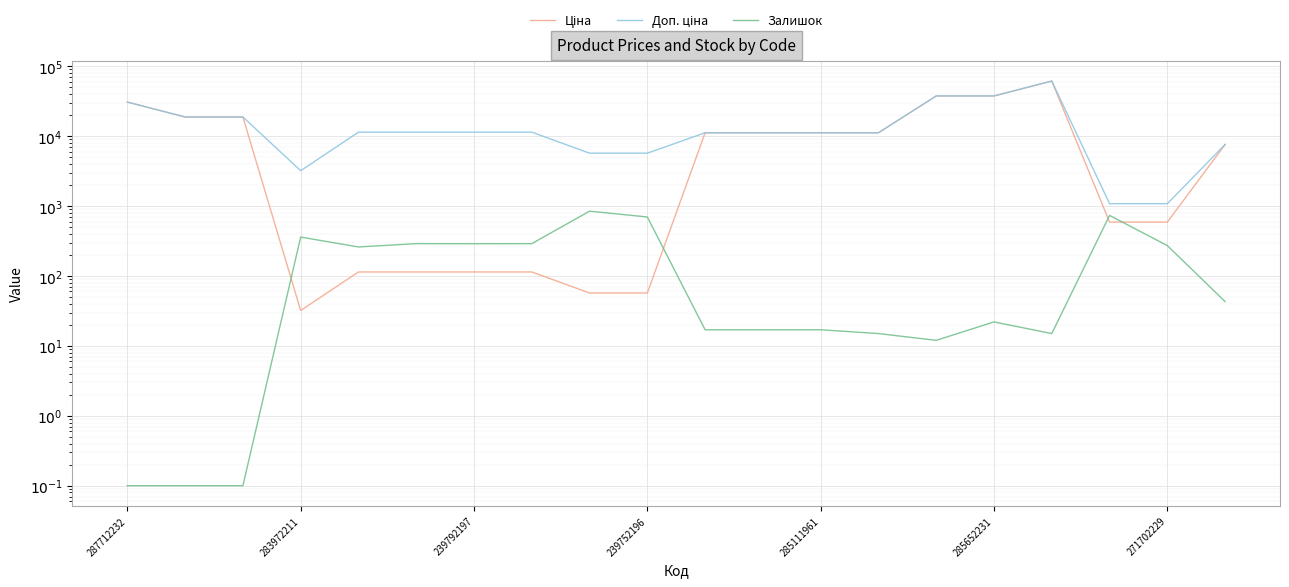

Which series changed the most between 285652231 and 7?

Ціна